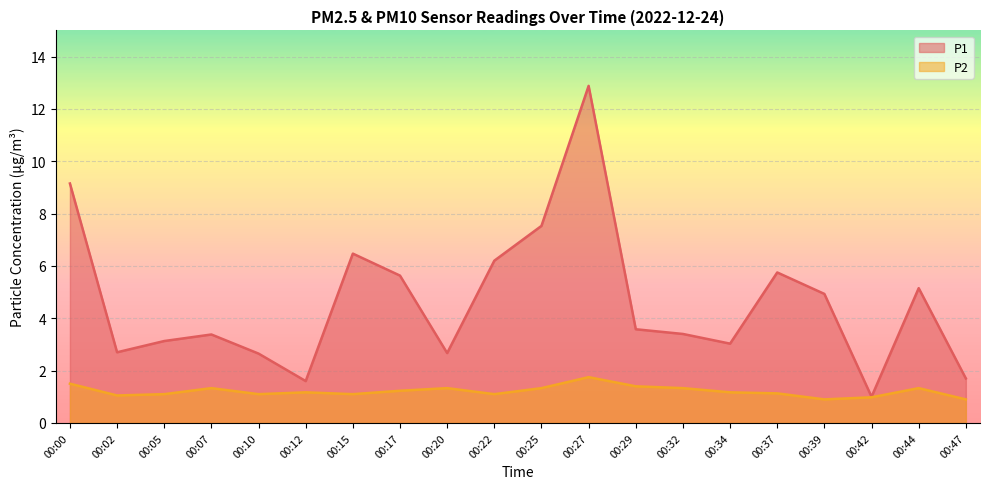

At how many categories does at least one series exceed 11?

1